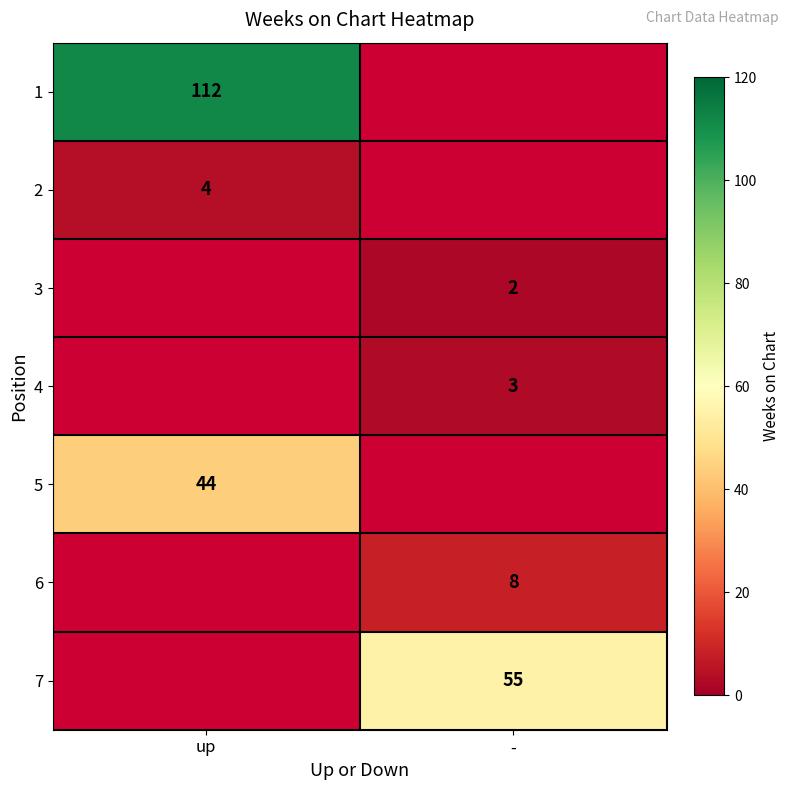

At which category does the chart reach its peak across all series?

up